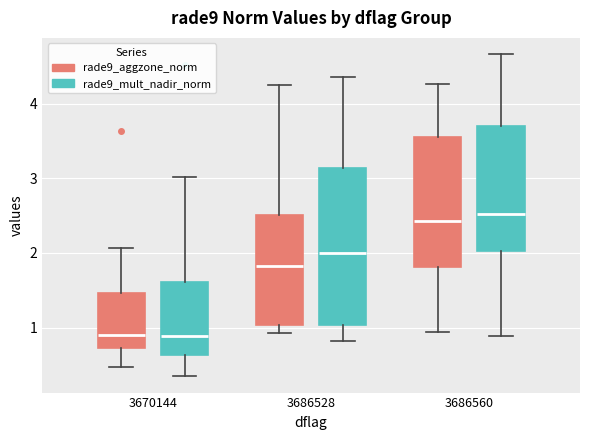

Which box is the tallest, from its lower edge to its upper edge?

3686528 (rade9_mult_nadir_norm)